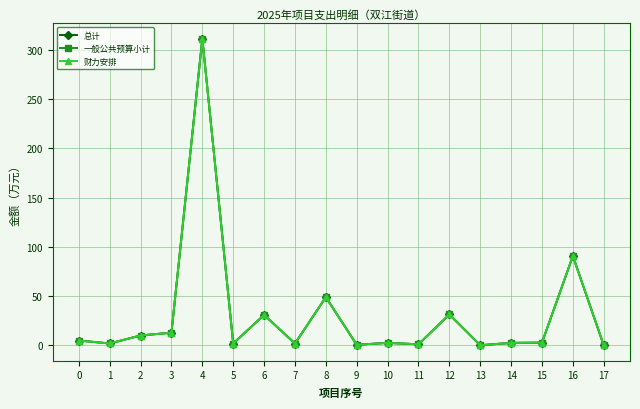

What is the smallest value displayed?

0.1